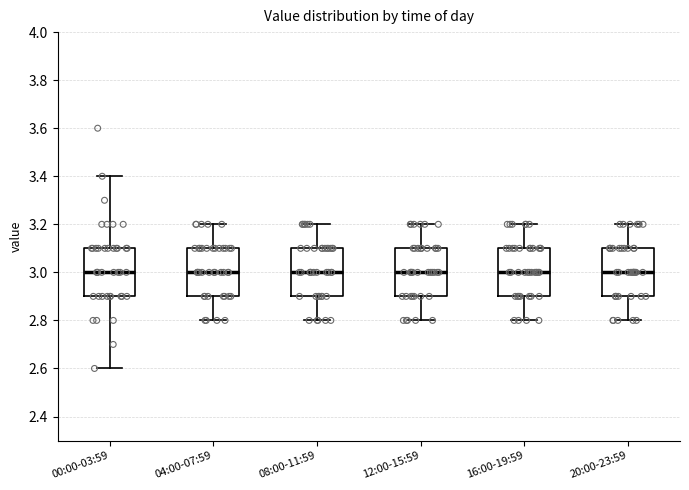

Where is the lower edge of the box for 08:00-11:59 on the y-axis? The values are not printed on the chart, so give them approximately, as read against the axis.

2.9